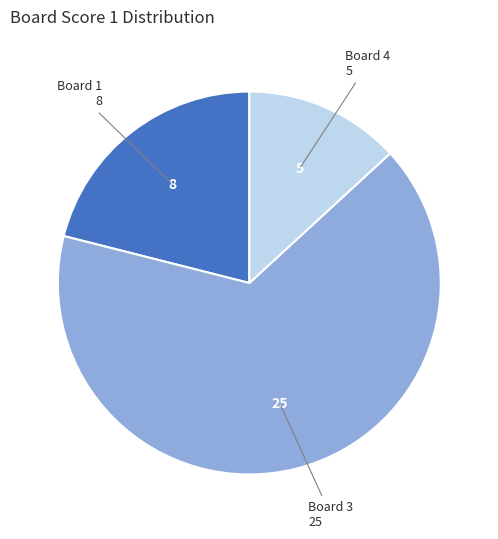

Is there any slice that represents more than half of the pie?

Yes